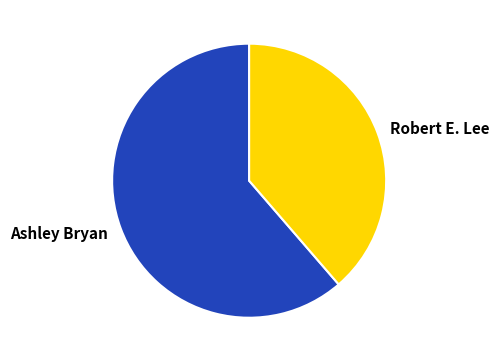

Rank the categories by value from highest to lowest.

Ashley Bryan, Robert E. Lee